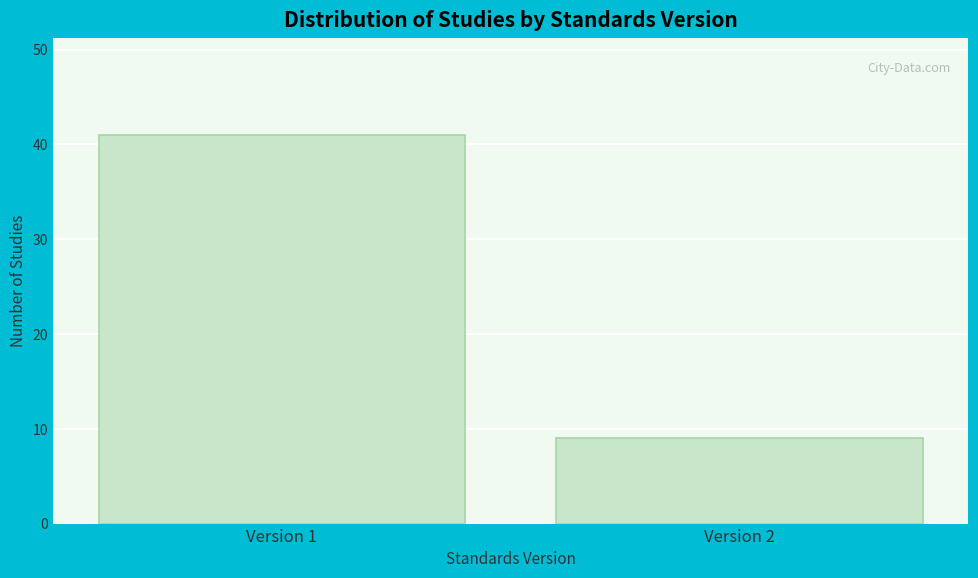

Reading left to right, extract all data points from this chart.

41	9